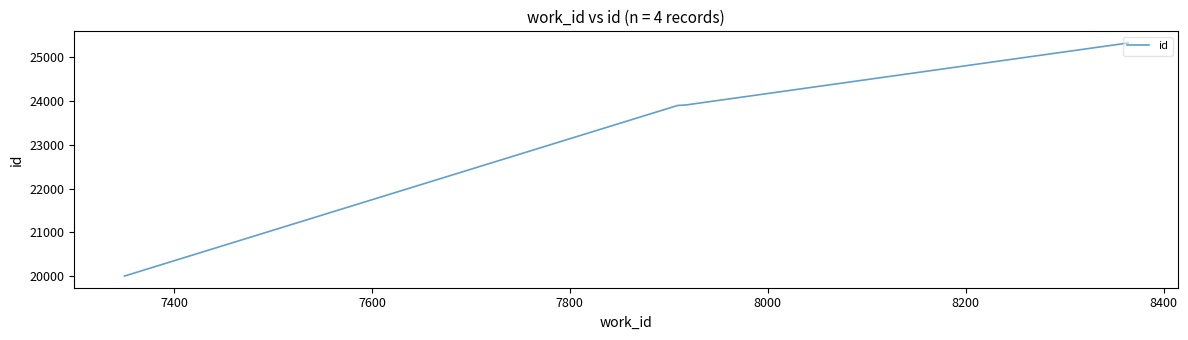

What is the minimum value shown in the chart?

20002